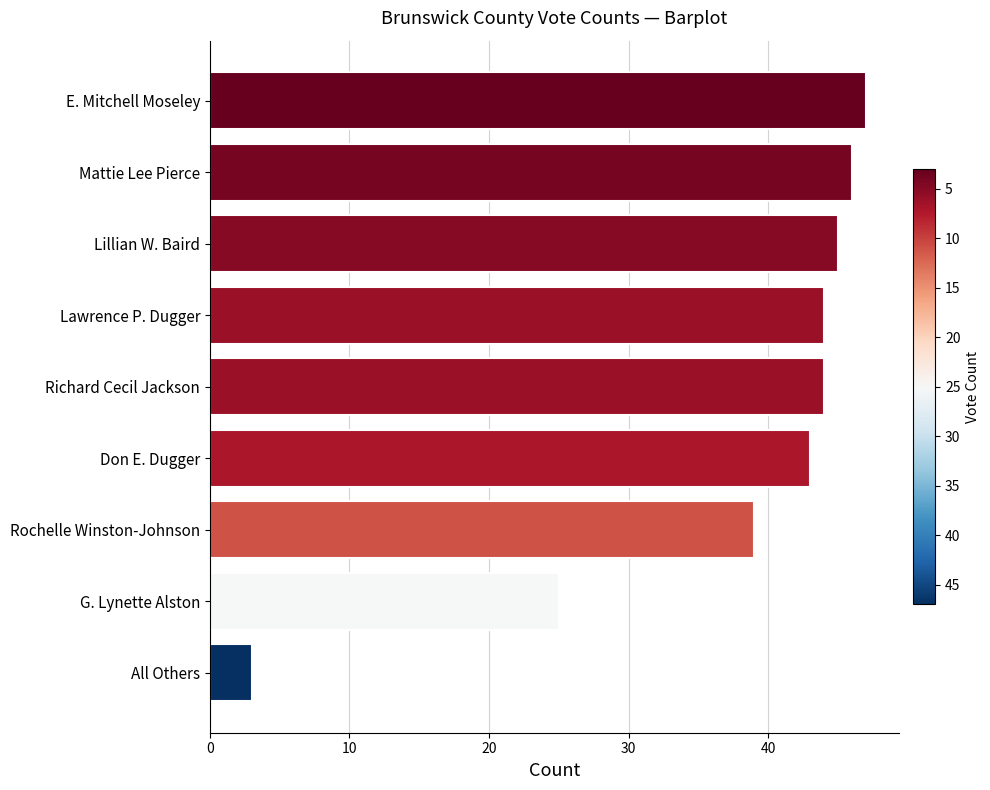

What is the value of the 6th bar from the top?

43